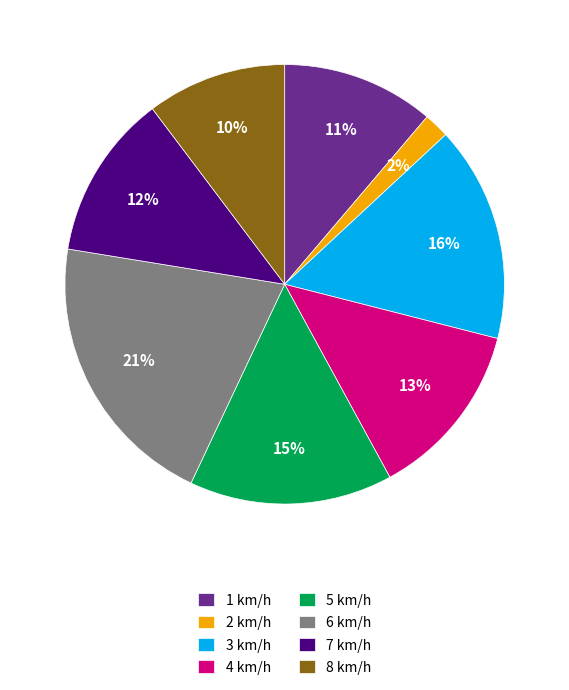

Rank the categories by value from highest to lowest.

6 km/h, 3 km/h, 5 km/h, 4 km/h, 7 km/h, 1 km/h, 8 km/h, 2 km/h